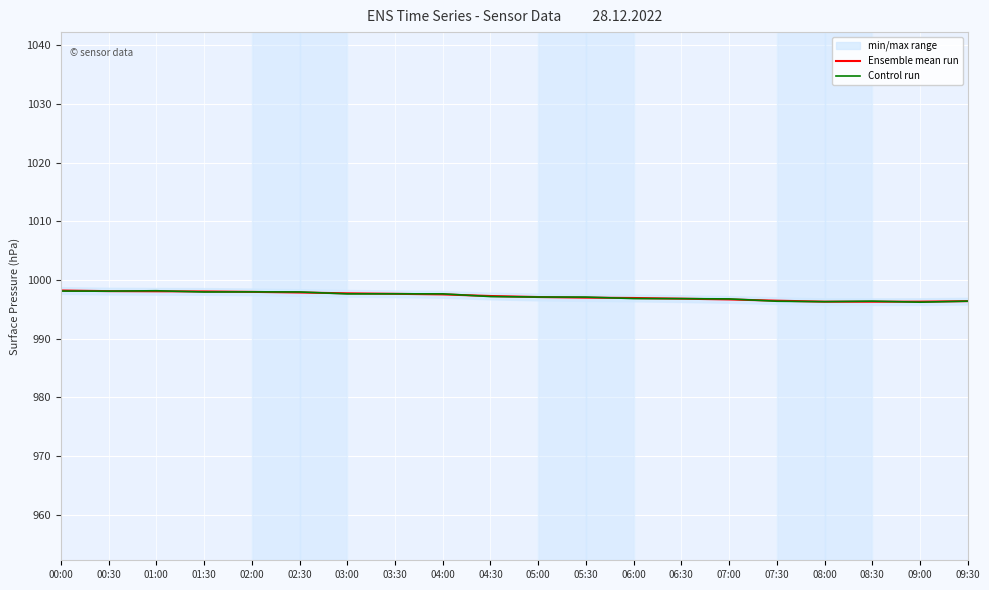

List the labels in order of Ensemble mean run value, smallest first.

08:30, 08:00, 09:00, 09:30, 07:30, 07:00, 06:30, 06:00, 05:30, 05:00, 04:30, 04:00, 03:30, 03:00, 02:30, 02:00, 01:30, 01:00, 00:30, 00:00